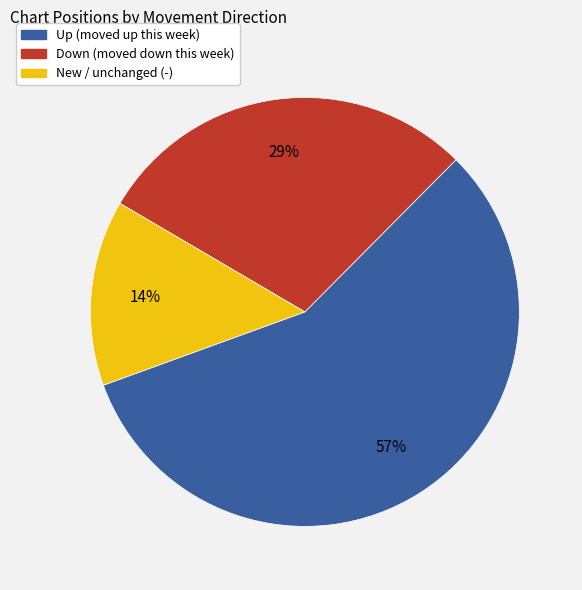

Is there any slice that represents more than half of the pie?

Yes